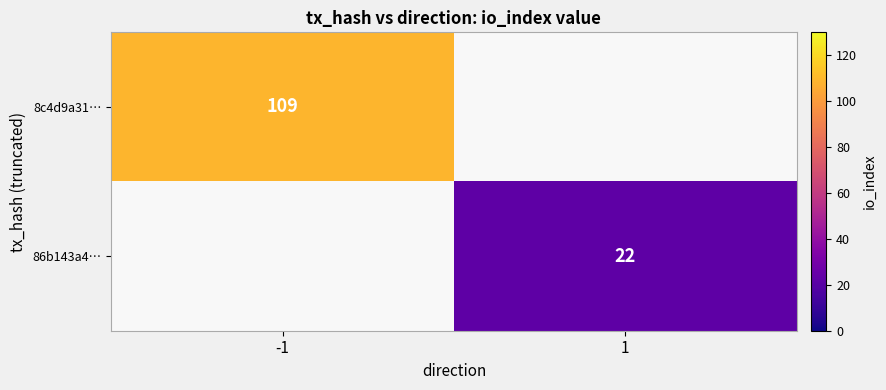

Is the value of 8c4d9a31… at -1 greater than the value of 86b143a4… at 1?

Yes